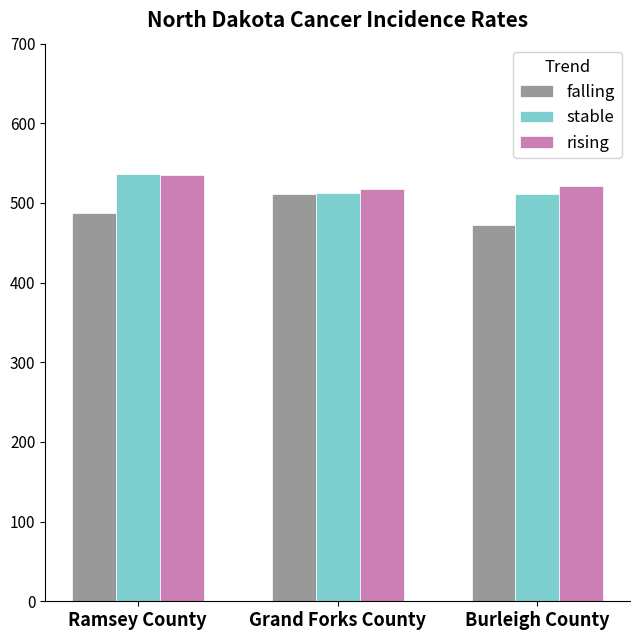

What is the smallest value displayed?

472.8